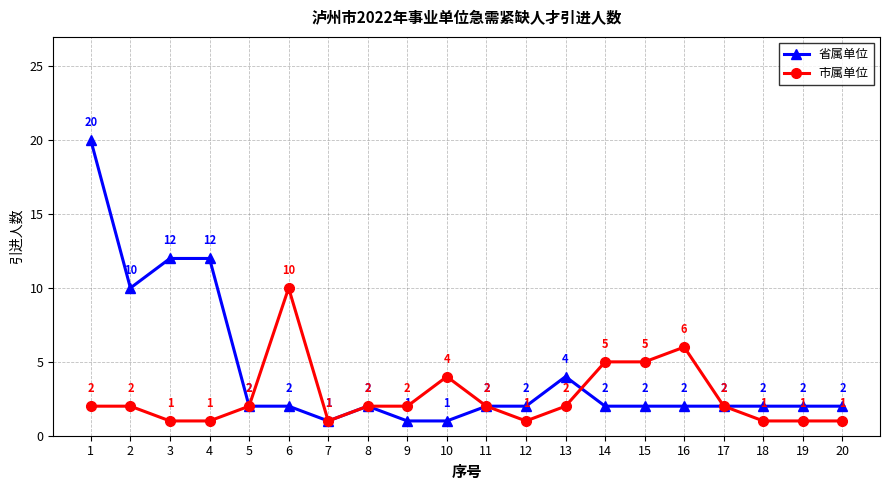

Which series changed the most between 1 and 20?

省属单位